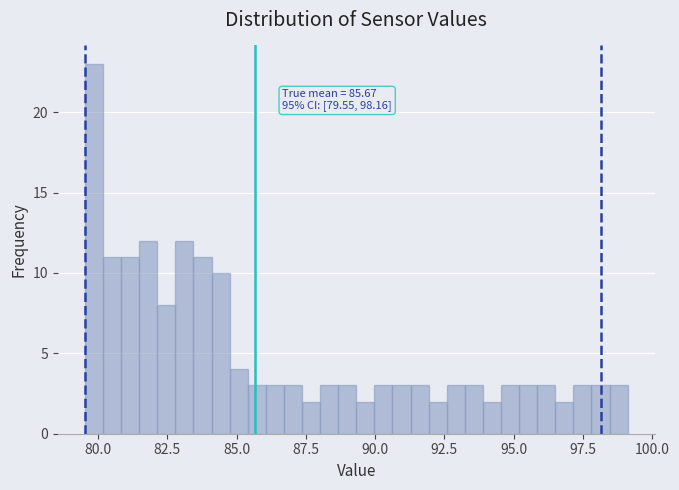

Read against the x-axis, roughly where is the centre of the tallest bar?

80.0